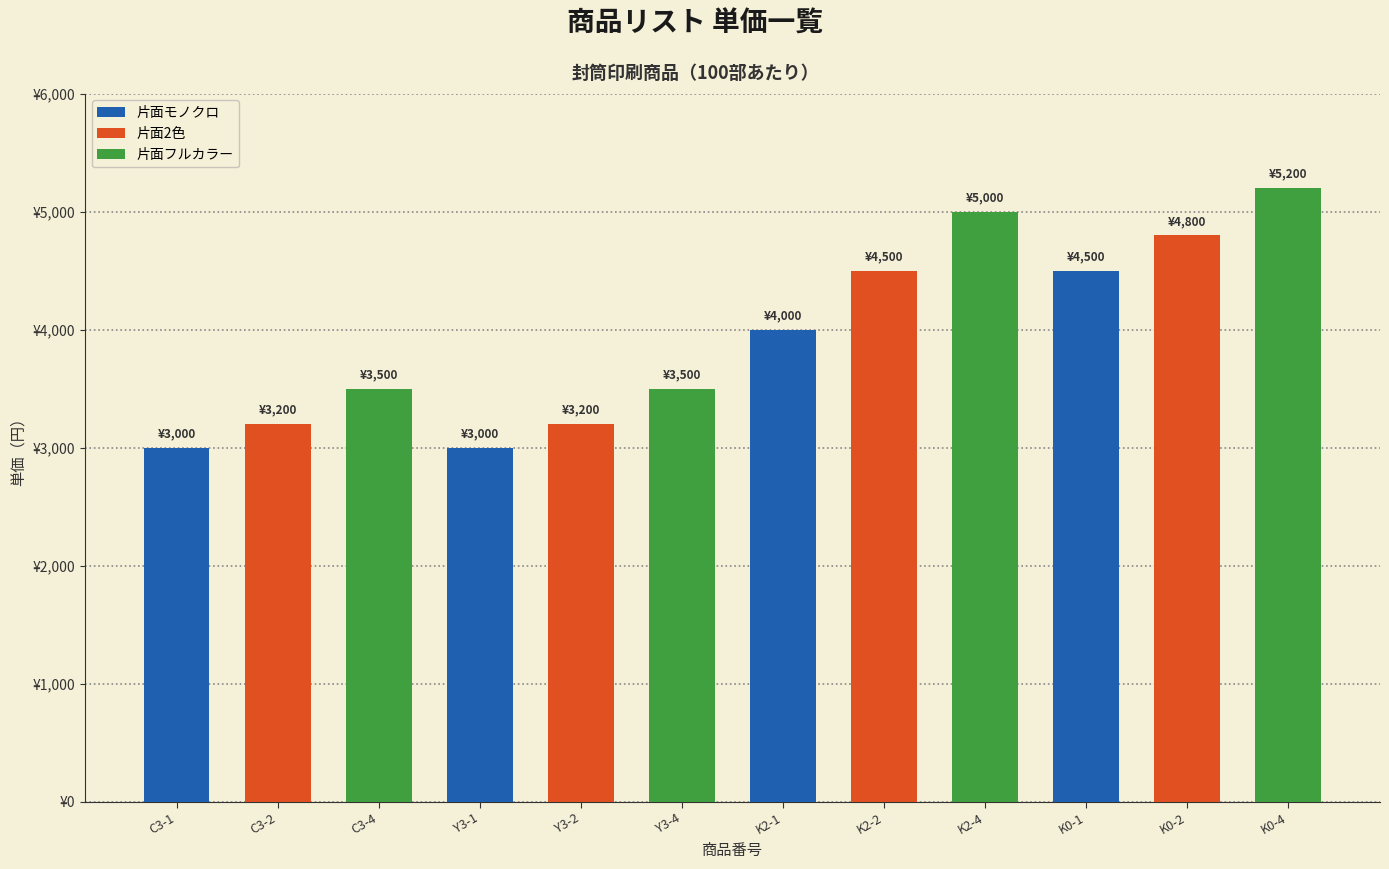

What position from the right is Y3-1?

9